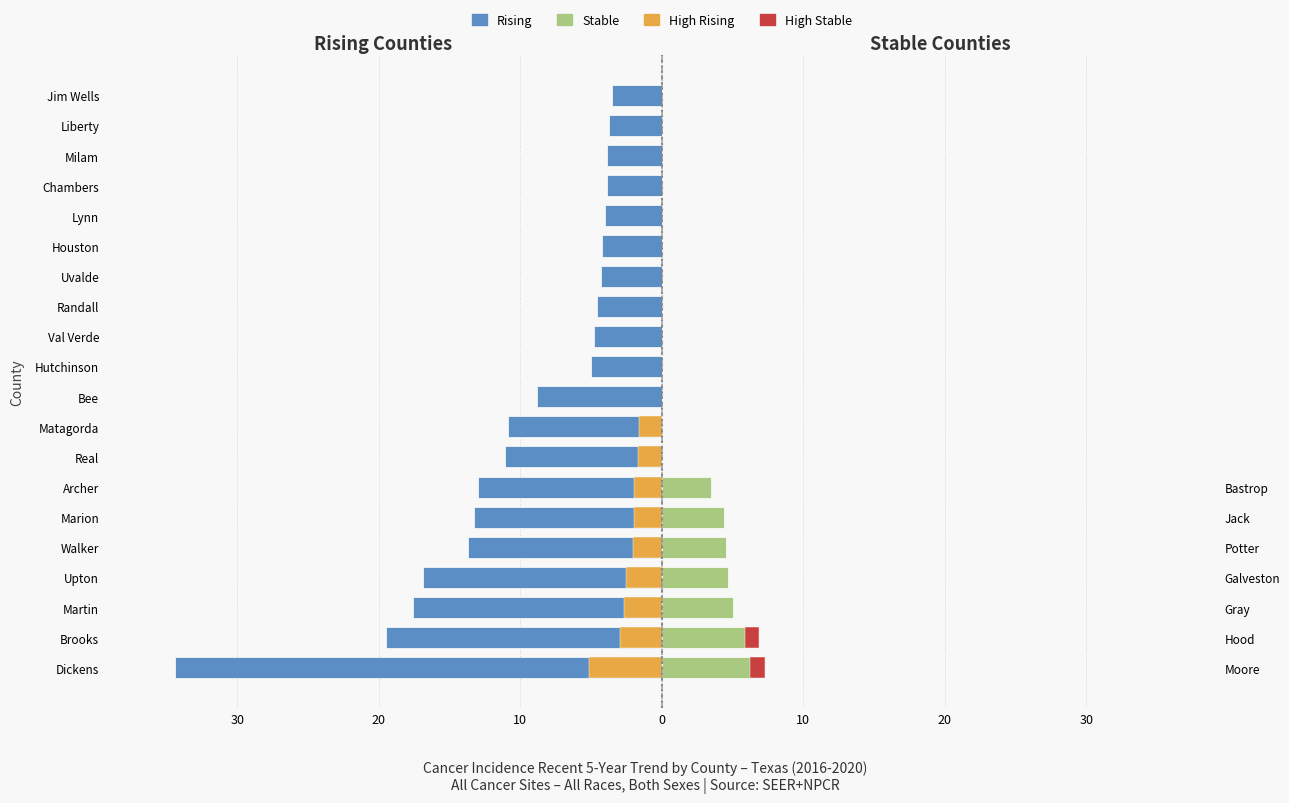

At how many categories does at least one series exceed -14?

20